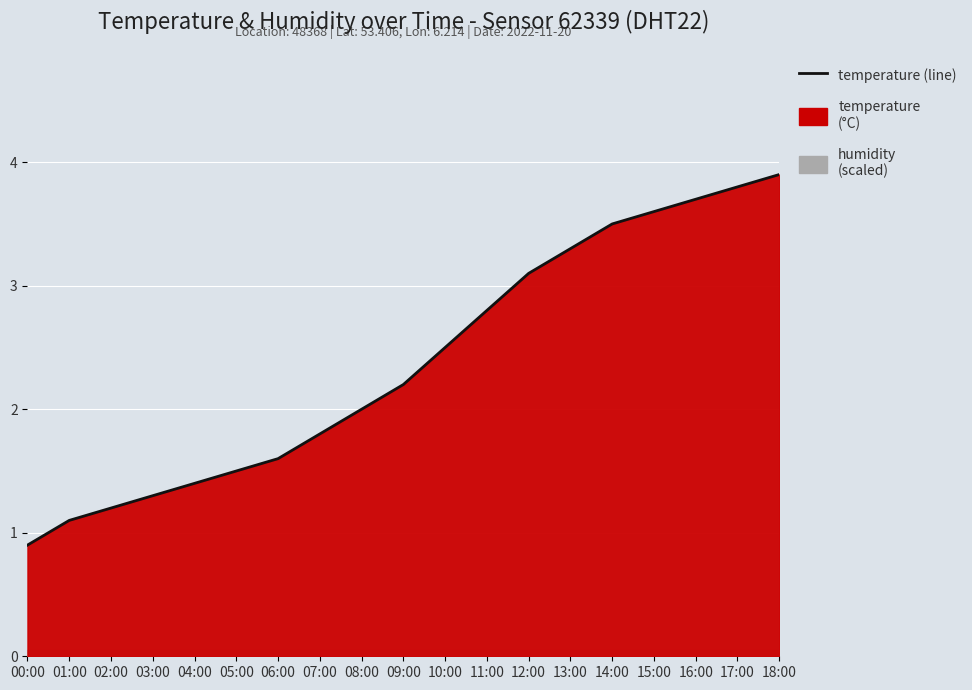

What is the difference between the maximum and minimum values?

3.0